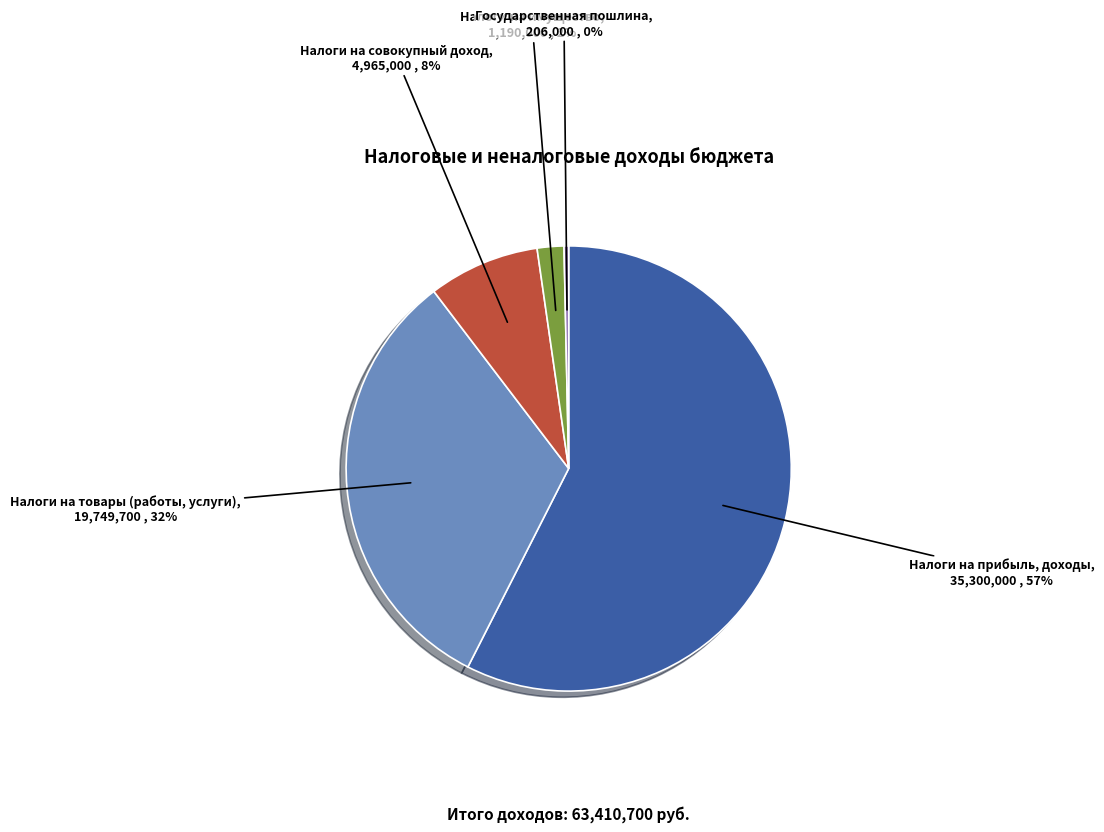

Do Государственная пошлина and Налоги на имущество together represent more than half of the pie?

No